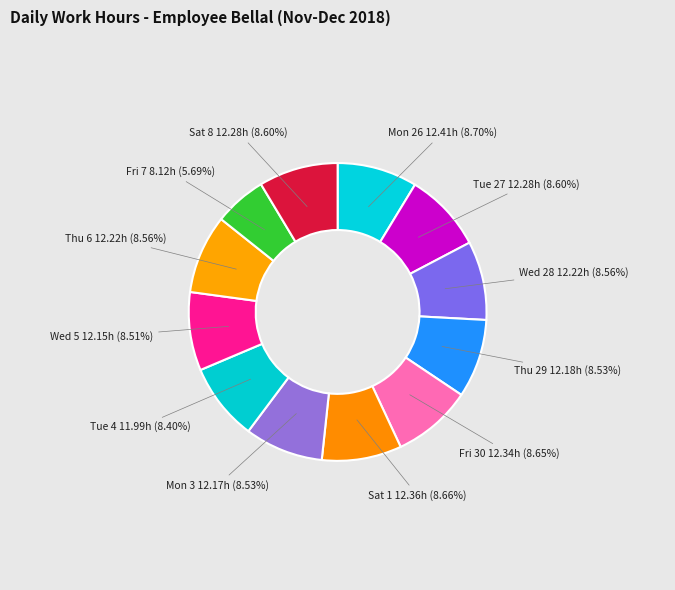

How many segments does this pie chart have?

12